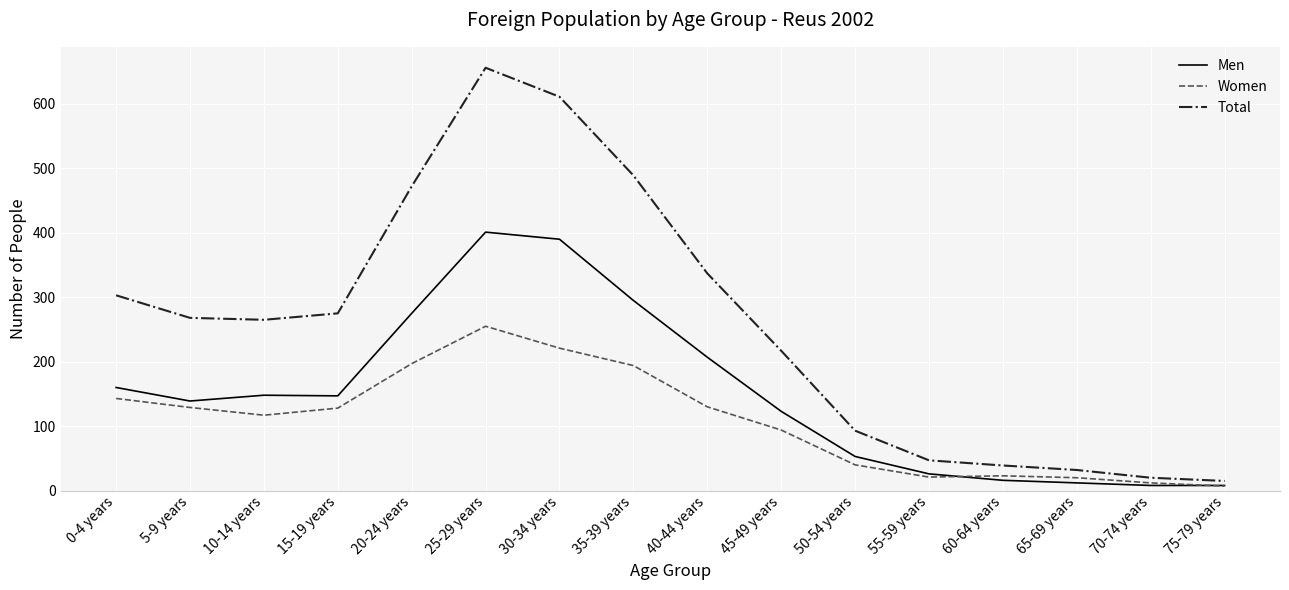

Is this an area chart (filled region under the line)?

No